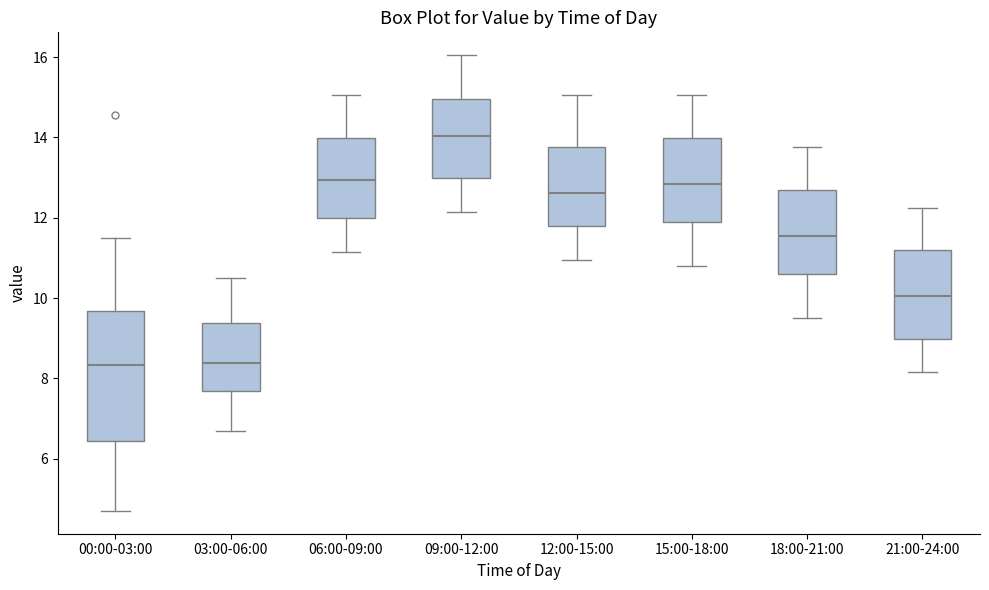

Where is the lower edge of the box for 12:00-15:00 on the y-axis? The values are not printed on the chart, so give them approximately, as read against the axis.

11.8